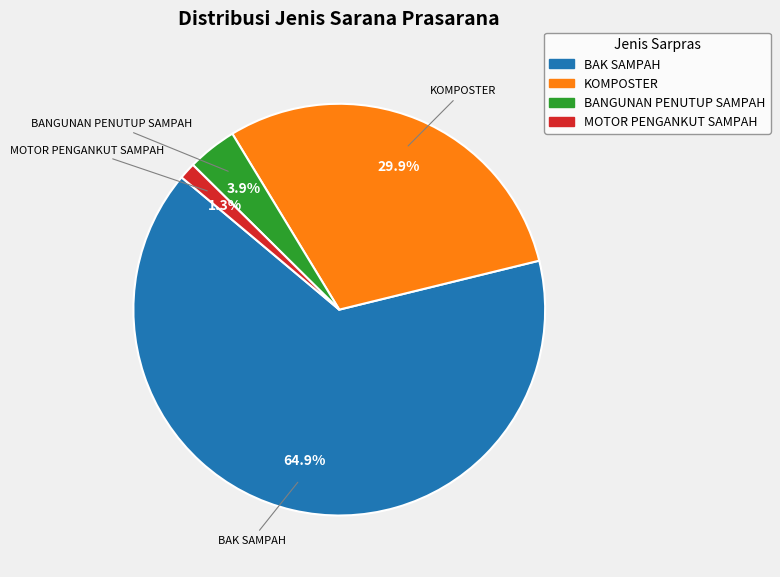

Does any single category account for the majority?

Yes